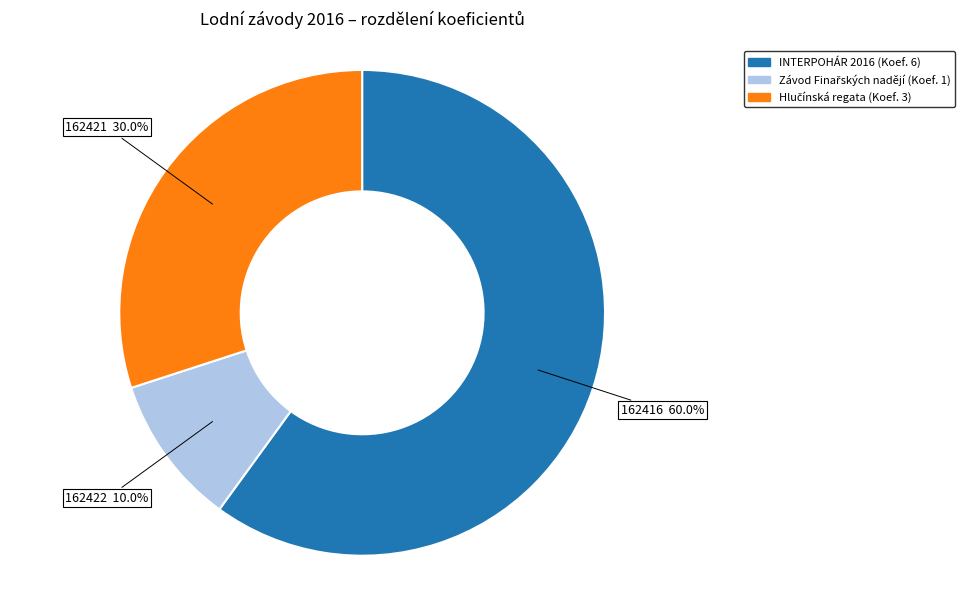

Is there a majority slice in this chart?

Yes